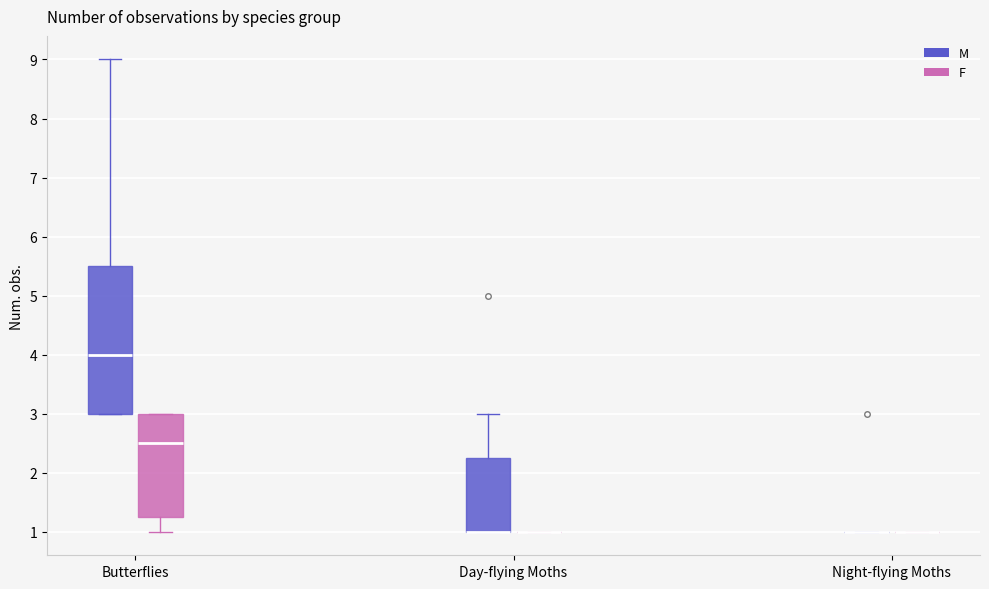

Reading left to right, read every box against the y-axis: the position of its median line, the range the box covers, and the ends of its whiskers. The values are not printed on the chart, so give them approximately, as read against the axis.

Butterflies (M): median 4.0, box 3.0 to 5.5, whiskers 3.0 to 9.0
Butterflies (F): median 2.5, box 1.3 to 3.0, whiskers 1.0 to 3.0
Day-flying Moths (M): median 1.0 (drawn on the box's lower edge), box 1.0 to 2.3, whiskers 1.0 to 3.0
Day-flying Moths (F): box collapsed to a line at 1.0, whiskers 1.0 to 1.0
Night-flying Moths (M): box collapsed to a line at 1.0, whiskers 1.0 to 1.0
Night-flying Moths (F): box collapsed to a line at 1.0, whiskers 1.0 to 1.0